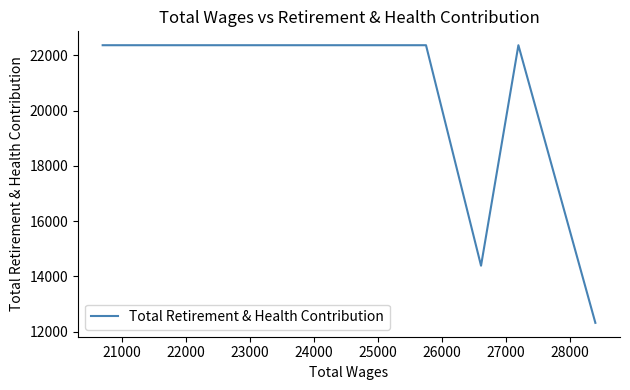

How many distinct data groups are displayed?

1